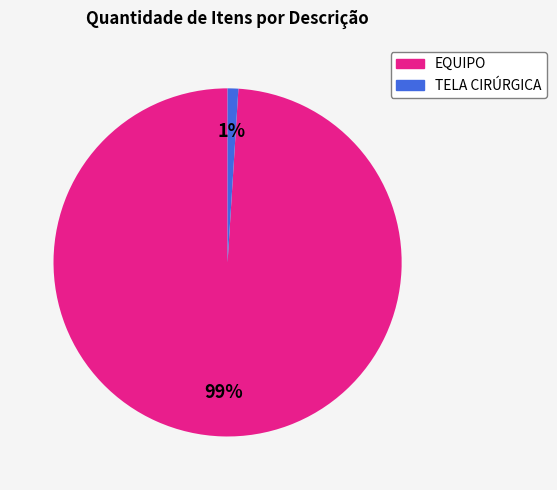

What percentage is the EQUIPO slice, to the nearest percent?

99%